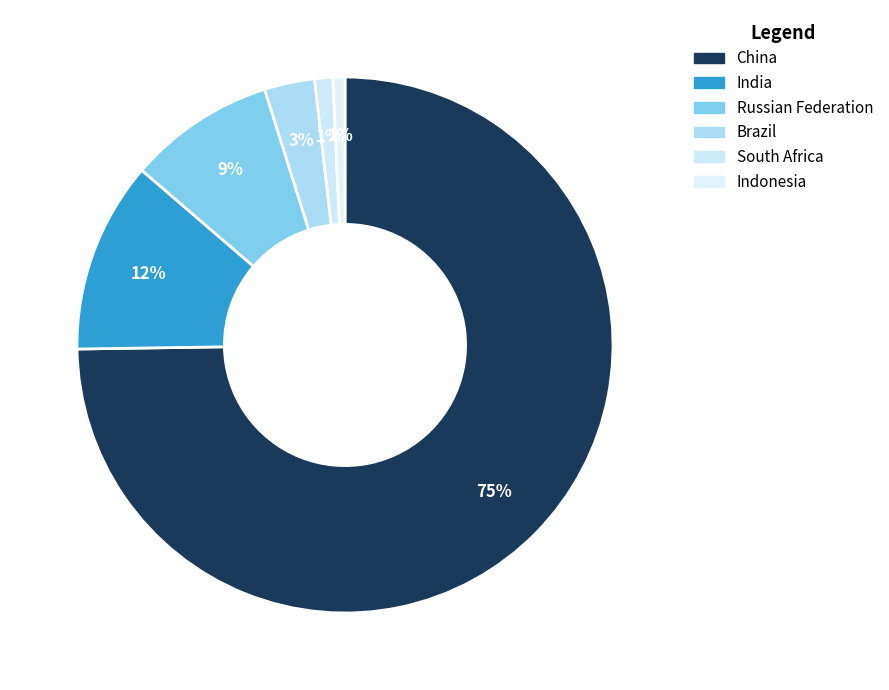

To the nearest percent, what is the average slice percentage?

17%